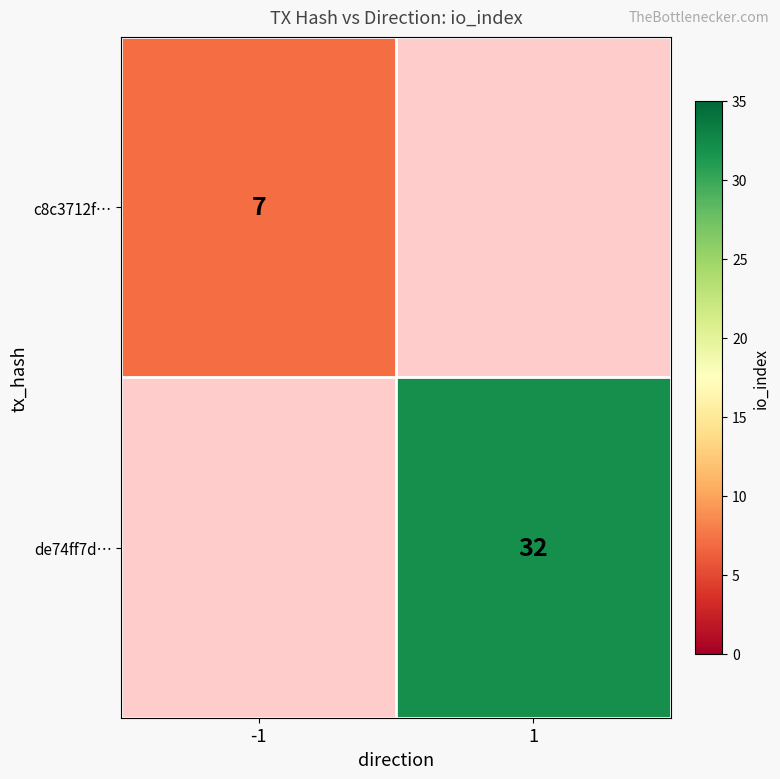

True or false: c8c3712f… has a value of 11 at -1.

False